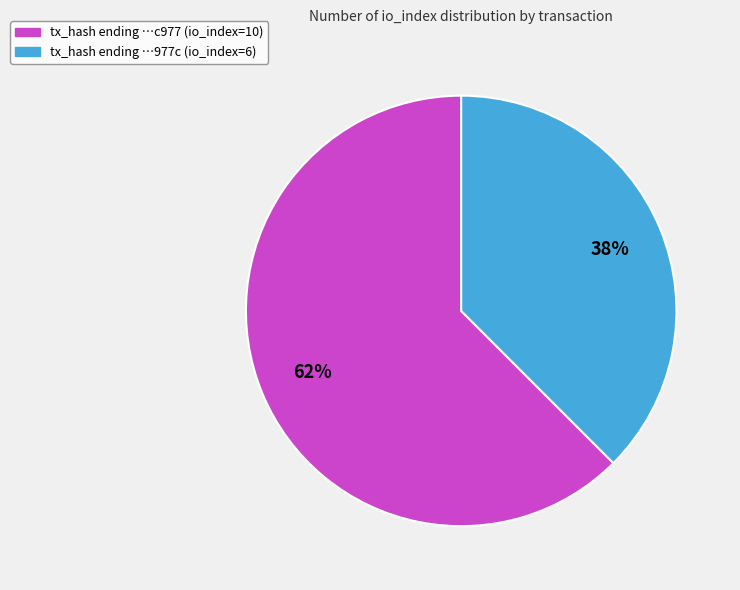

How many slices are in this pie chart?

2